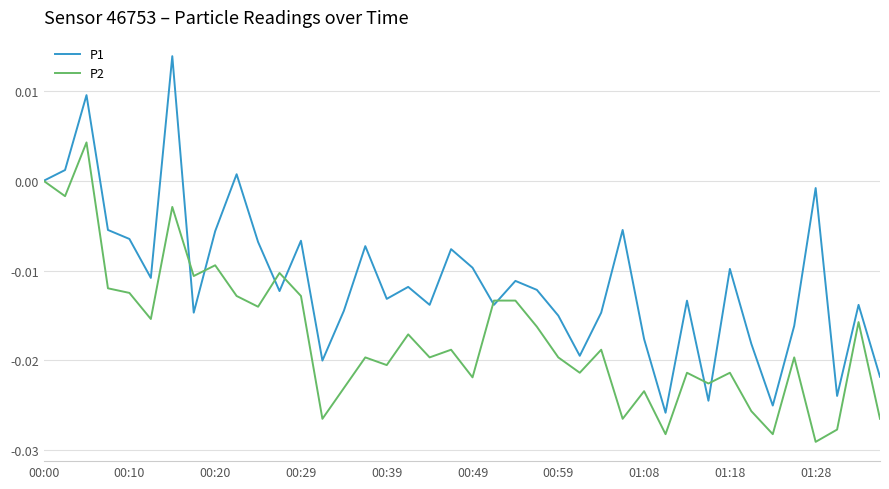

Rank the series by their maximum value, from highest to lowest.

P1, P2